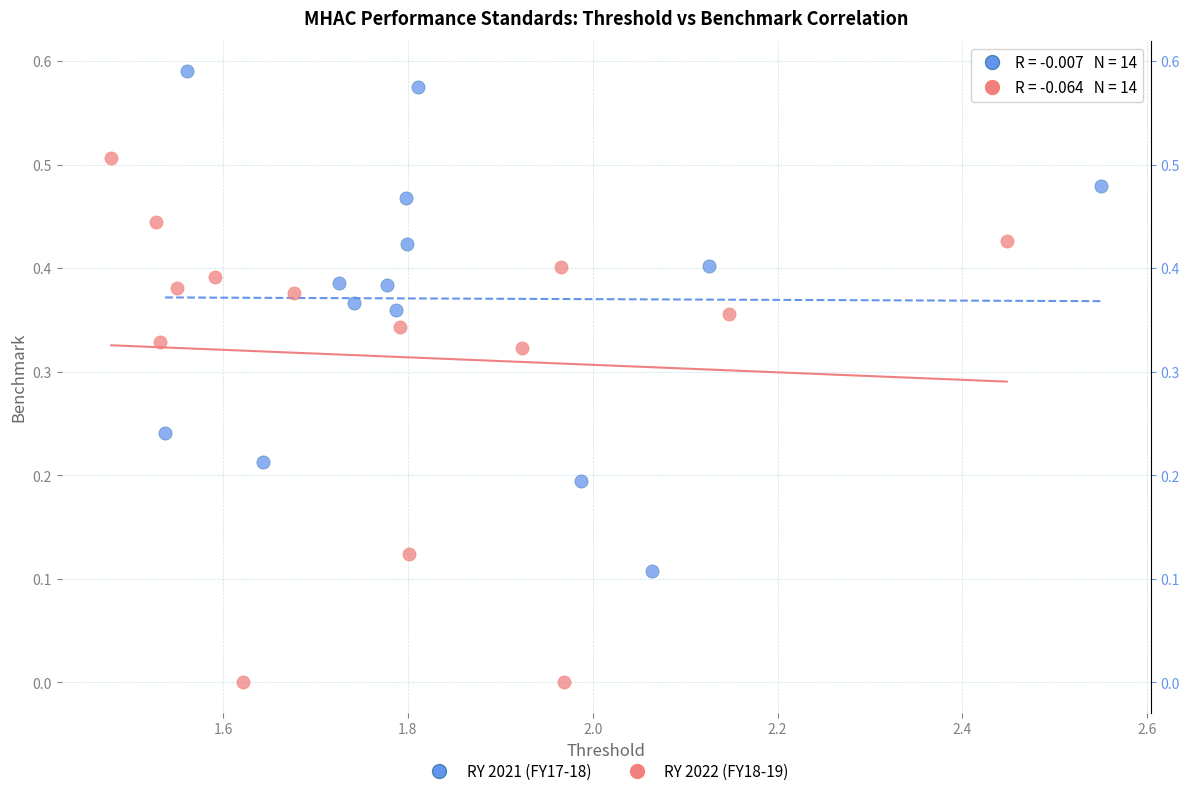

What are all the series names shown in the legend?

RY 2021 (FY17-18), RY 2022 (FY18-19)